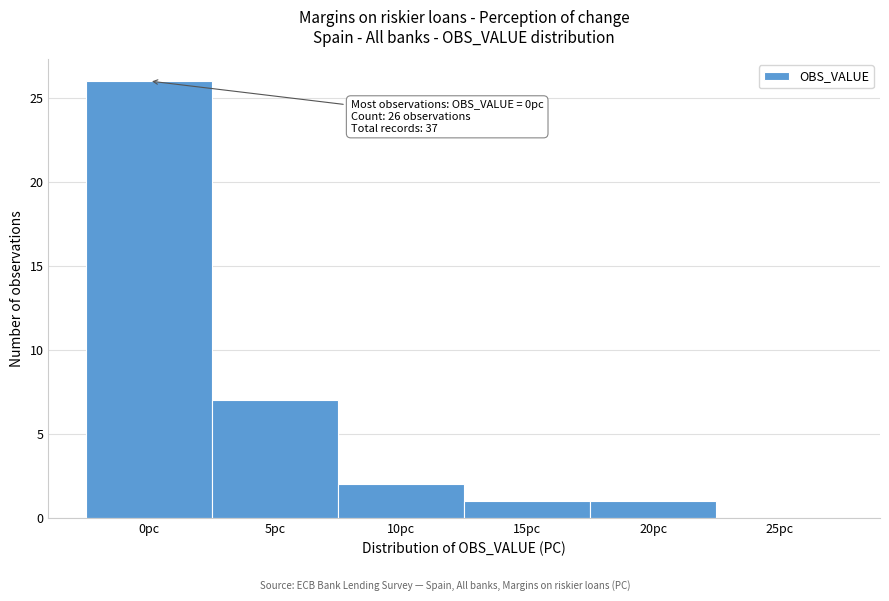

Over which range of the x-axis is the bar tallest?

-2.5 to 2.5